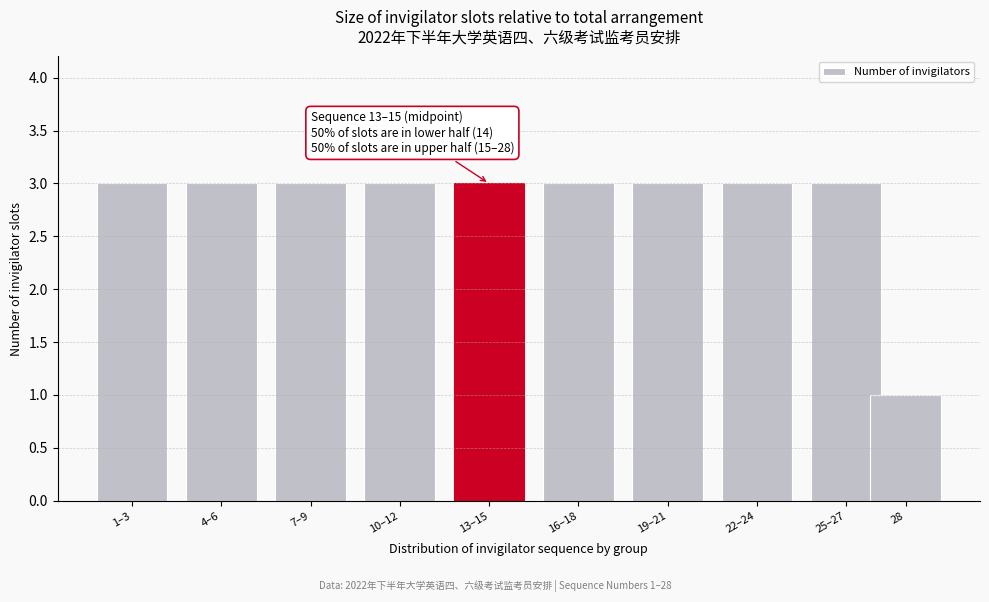

Reading left to right, extract all data points from this chart.

3	3	3	3	3	3	3	3	3	1